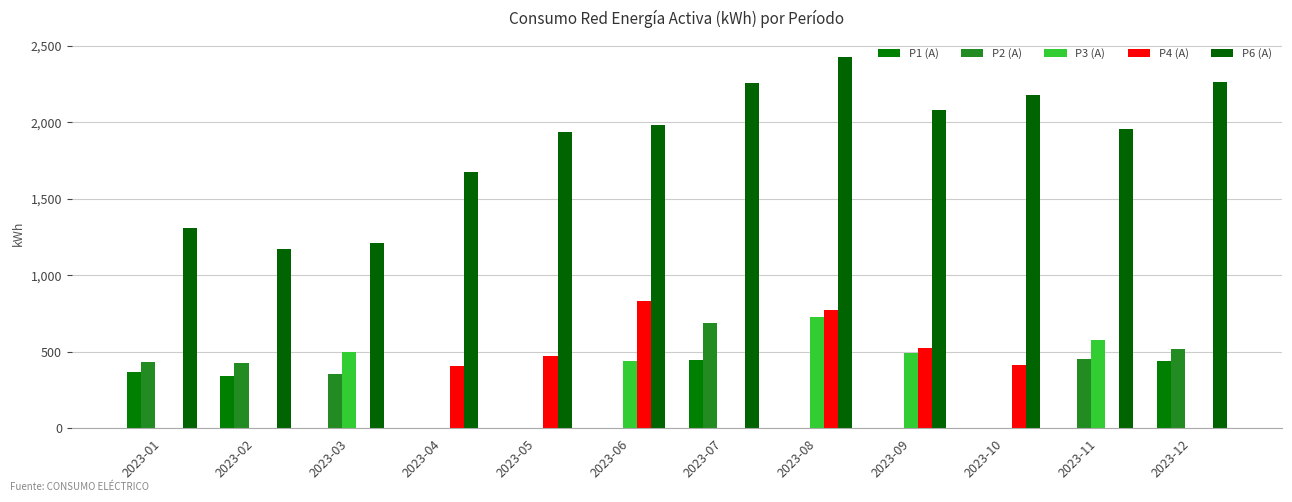

Is it true that P4 (A) equals 475 at 2023-02?

False